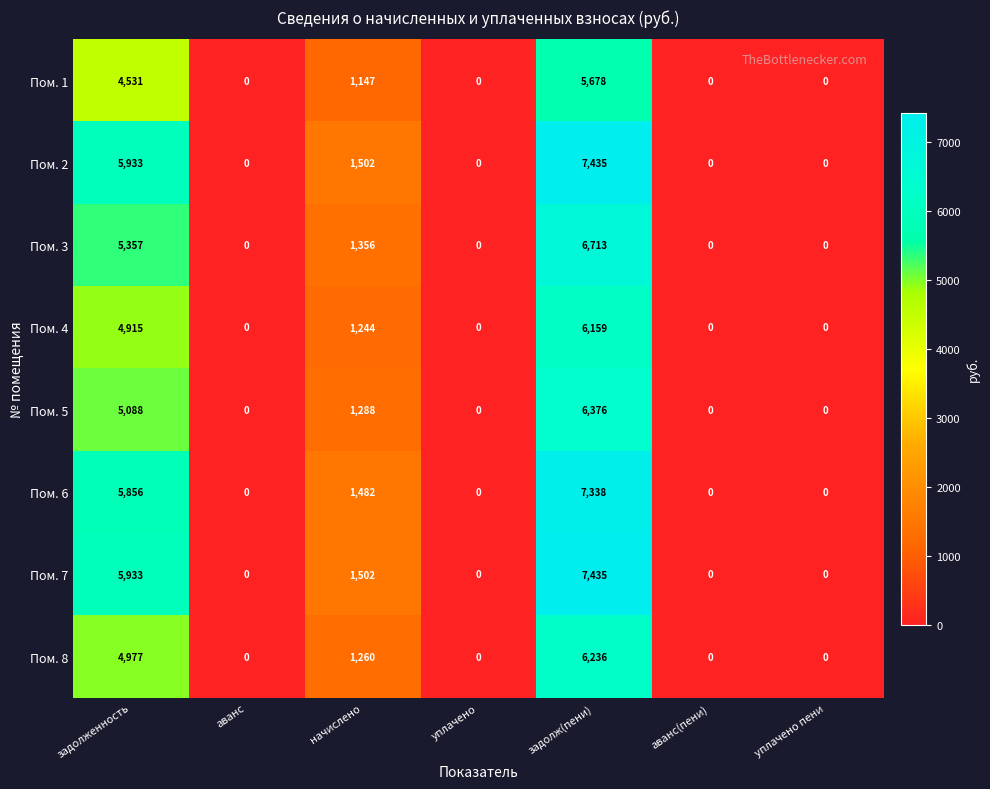

What is the maximum value shown in the chart?

7435